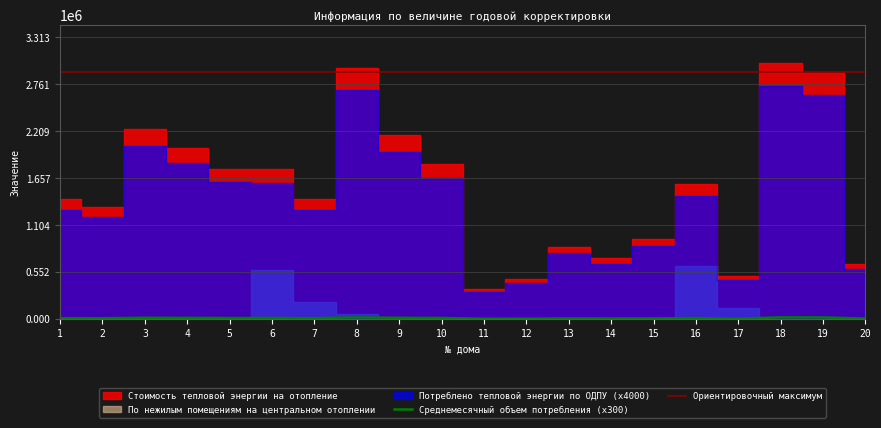

Rank the categories by Среднемесячный объем потребления (x300) value from lowest to highest.

11, 12, 17, 20, 14, 13, 15, 2, 7, 1, 16, 6, 5, 10, 4, 9, 3, 19, 8, 18